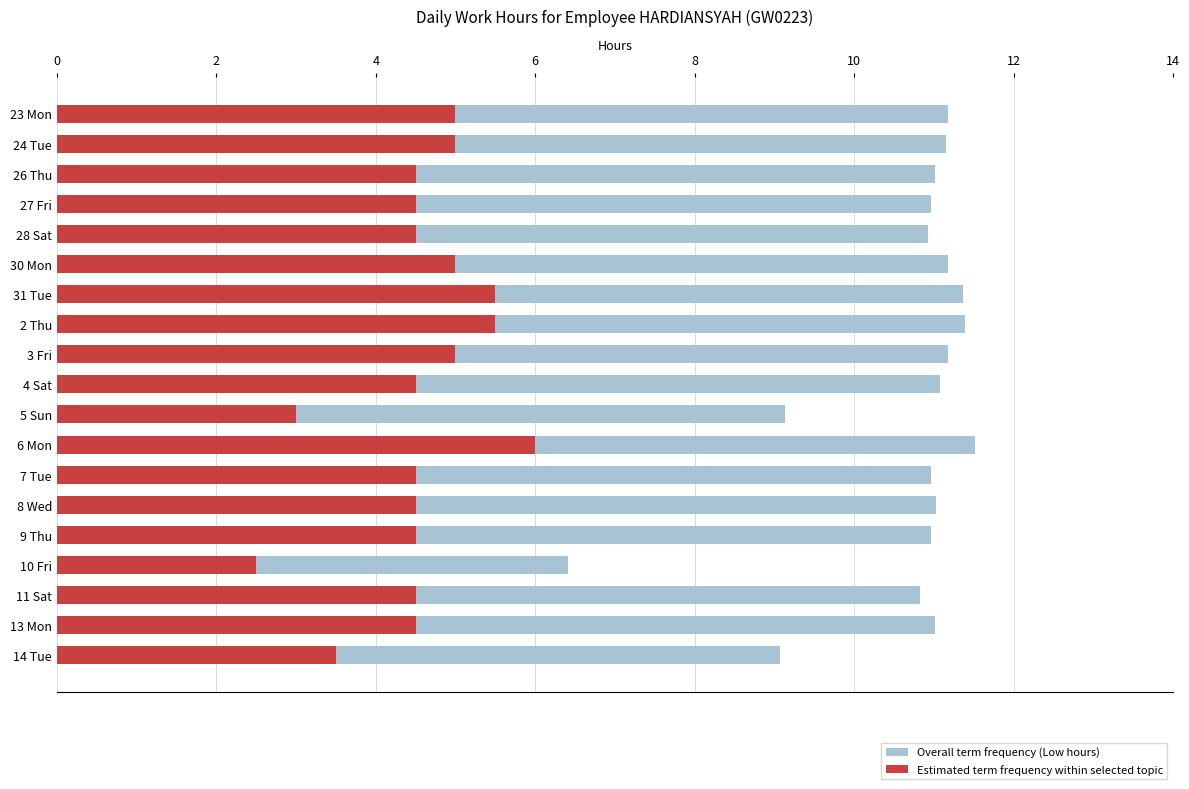

What is the greatest value displayed?

11.5